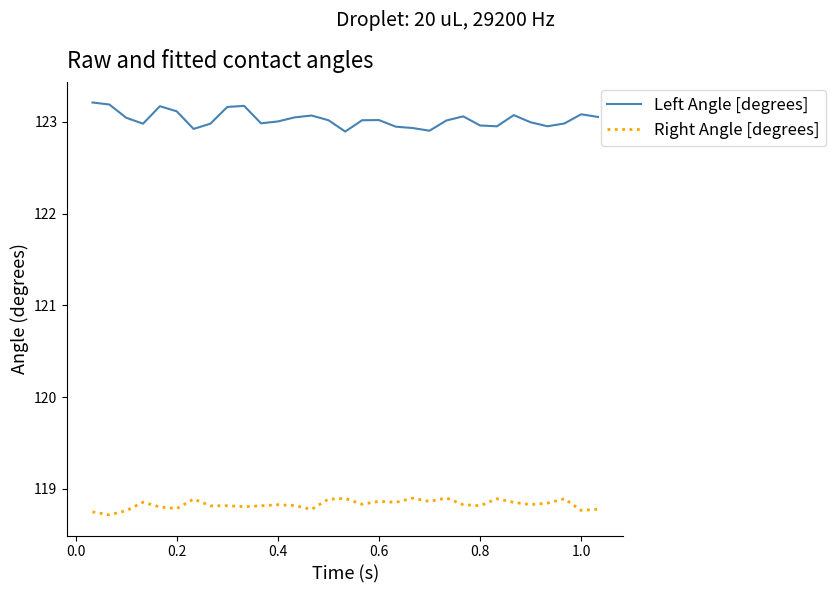

List the series in order of their peak value, lowest first.

Right Angle [degrees], Left Angle [degrees]